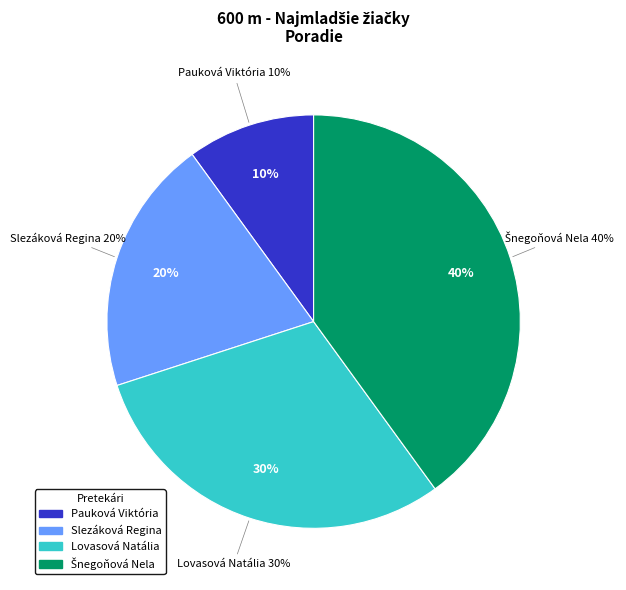

What is the smallest slice in the pie chart?

Pauková Viktória